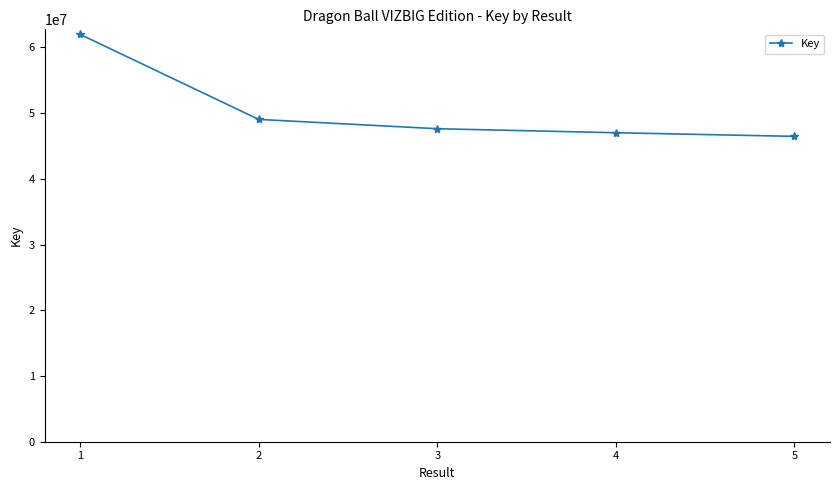

True or false: there are more than 2 points higher than both neighbors.

False